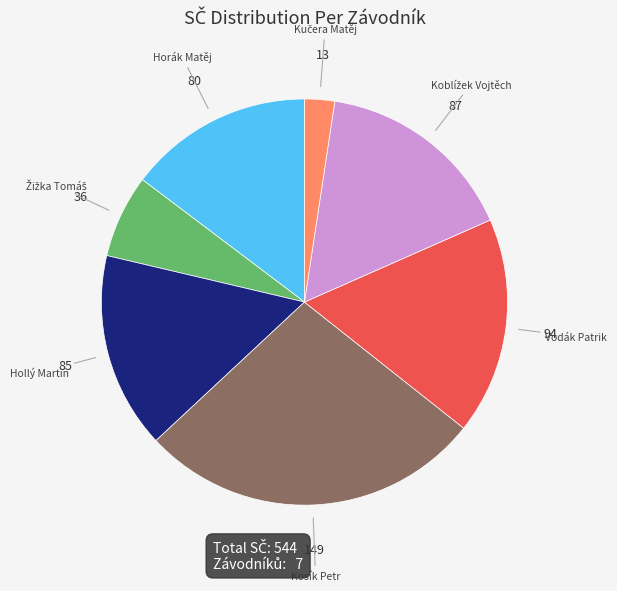

Does any single category account for the majority?

No